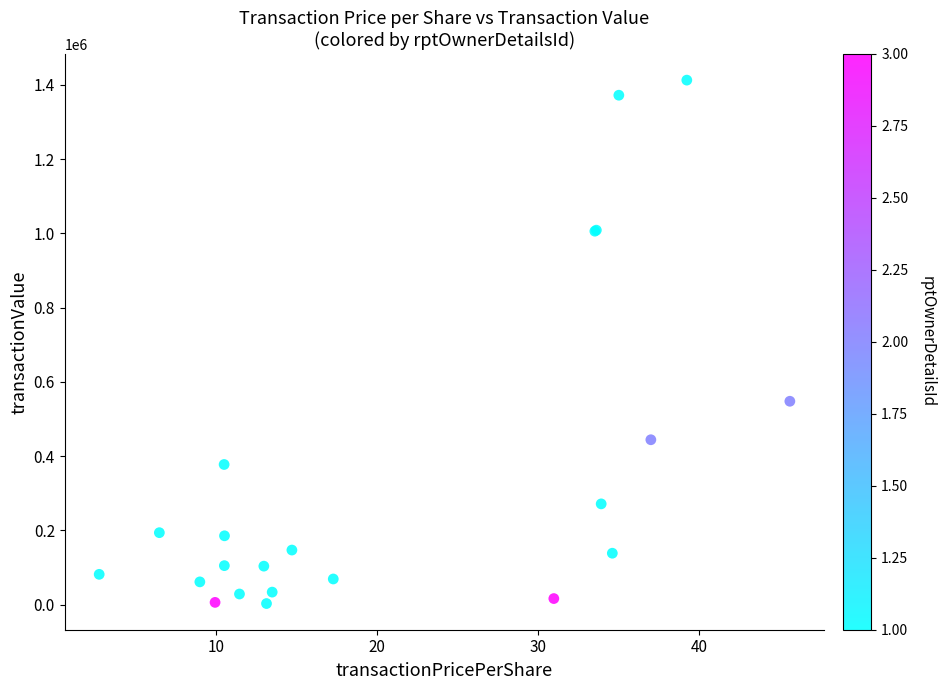

What Y value in the scatter plot is closest to 707851?

547800